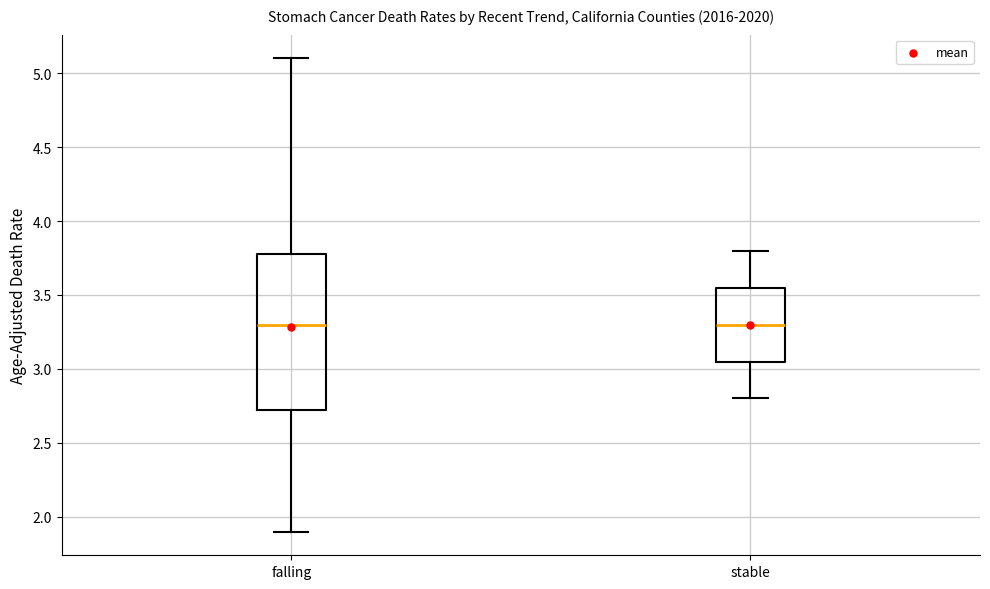

Reading left to right, read every box against the y-axis: the position of its median line, the range the box covers, and the ends of its whiskers. The values are not printed on the chart, so give them approximately, as read against the axis.

falling: median 3.30, box 2.75 to 3.80, whiskers 1.90 to 5.10
stable: median 3.30, box 3.05 to 3.55, whiskers 2.80 to 3.80